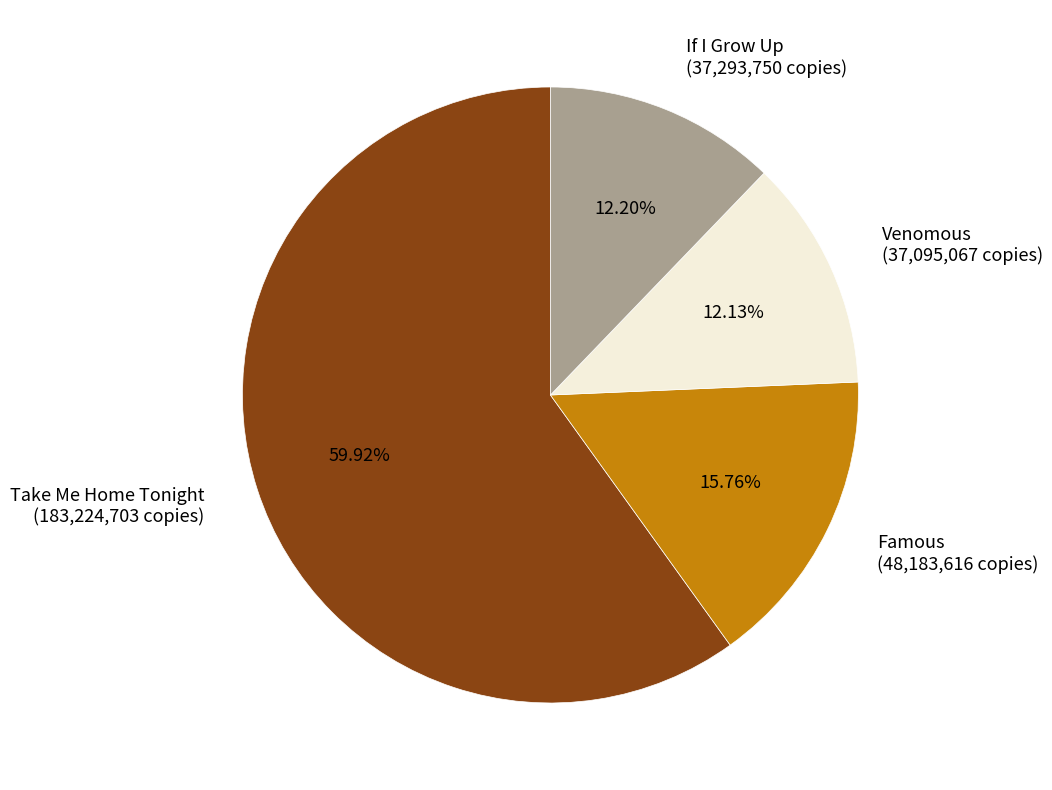

What percentage is the Take Me Home Tonight slice, to the nearest percent?

60%